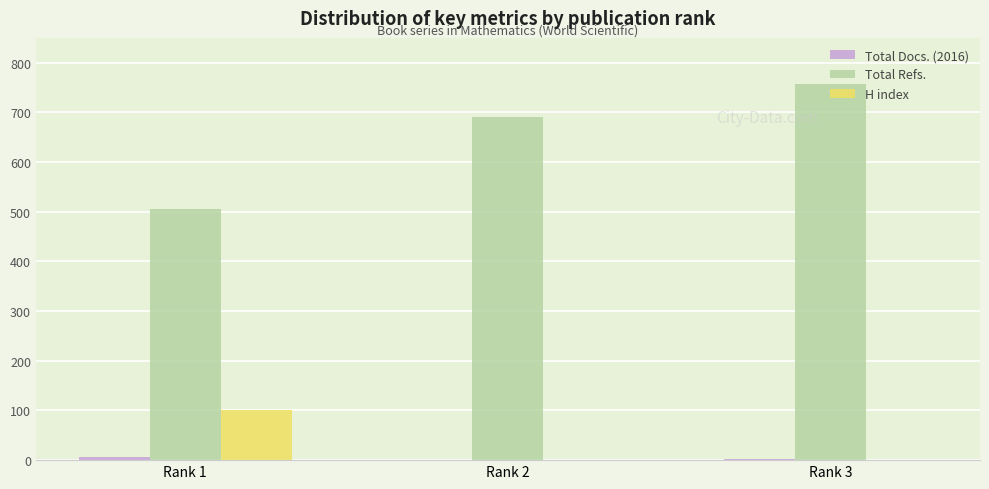

Does the chart contain stacked bars?

No